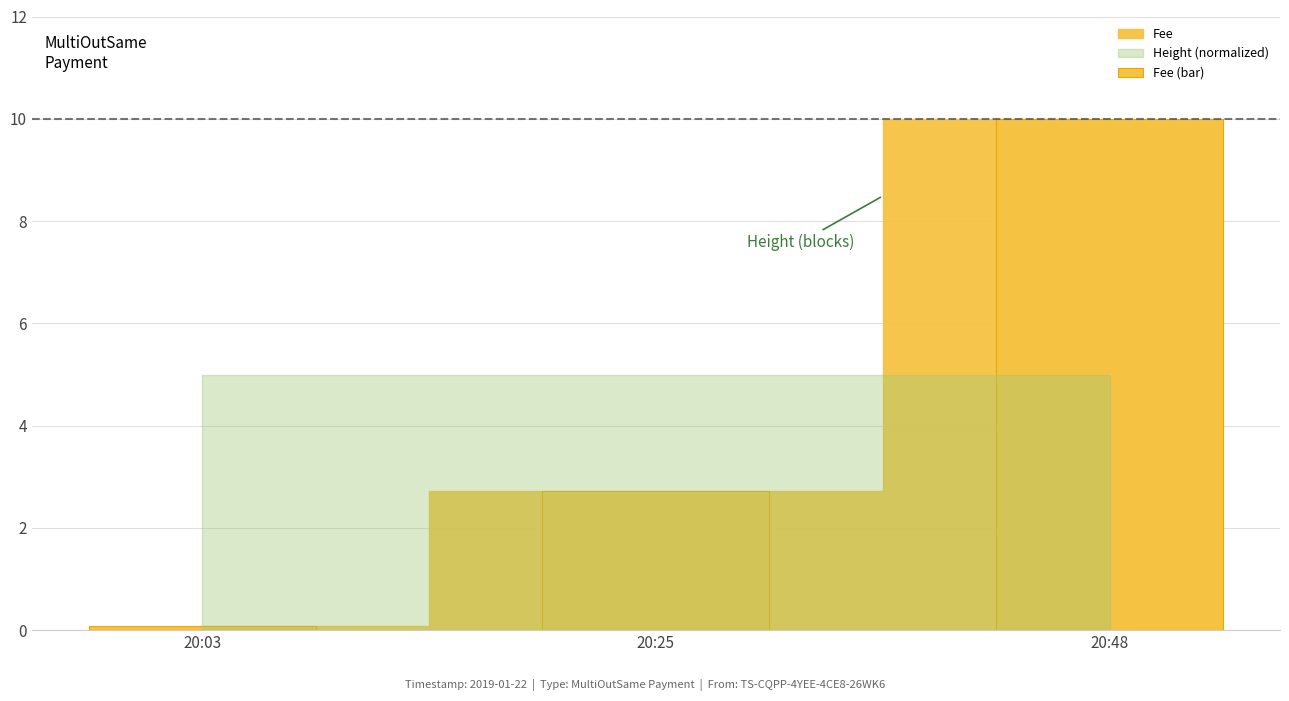

What is the average value?

4.3